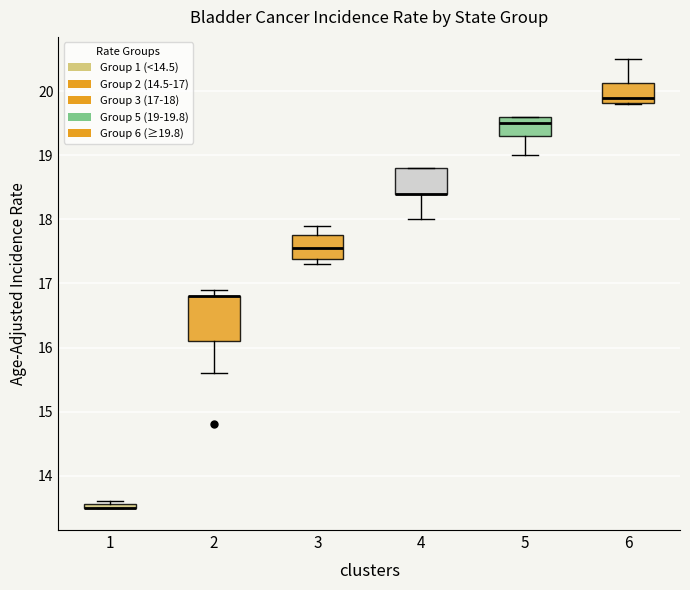

Comparing the boxes themselves (not the whiskers), which one is the tallest?

2